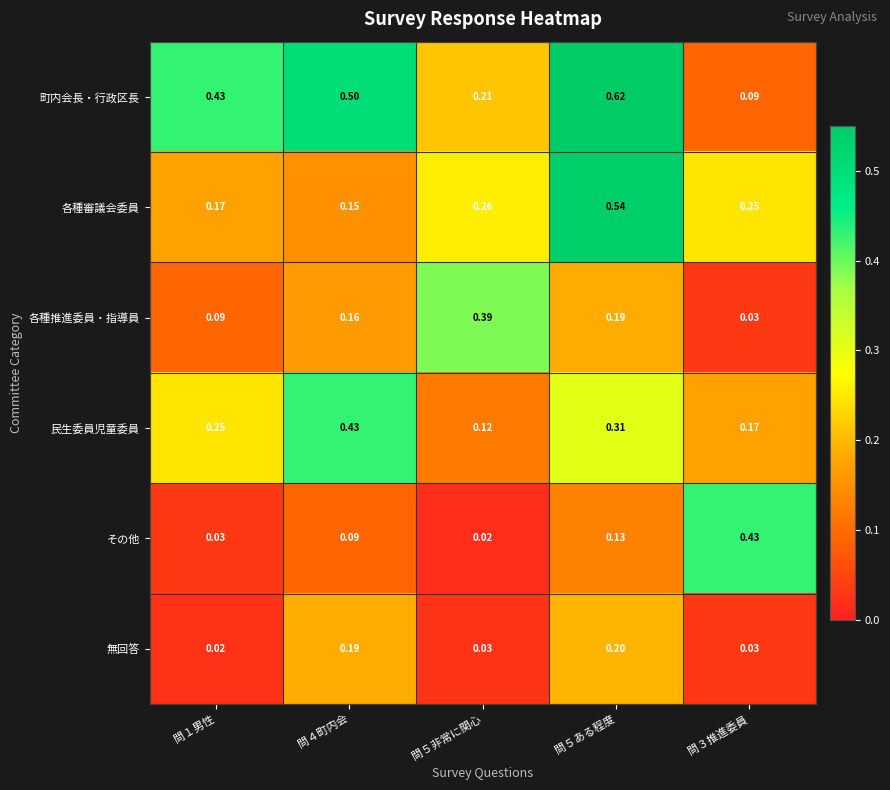

Rank the series at 問５ある程度 from lowest to highest value.

その他, 各種推進委員・指導員, 無回答, 民生委員児童委員, 各種審議会委員, 町内会長・行政区長